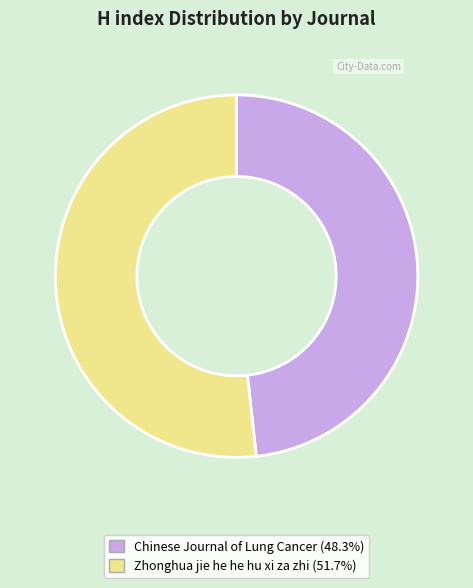

Is there a majority slice in this chart?

Yes